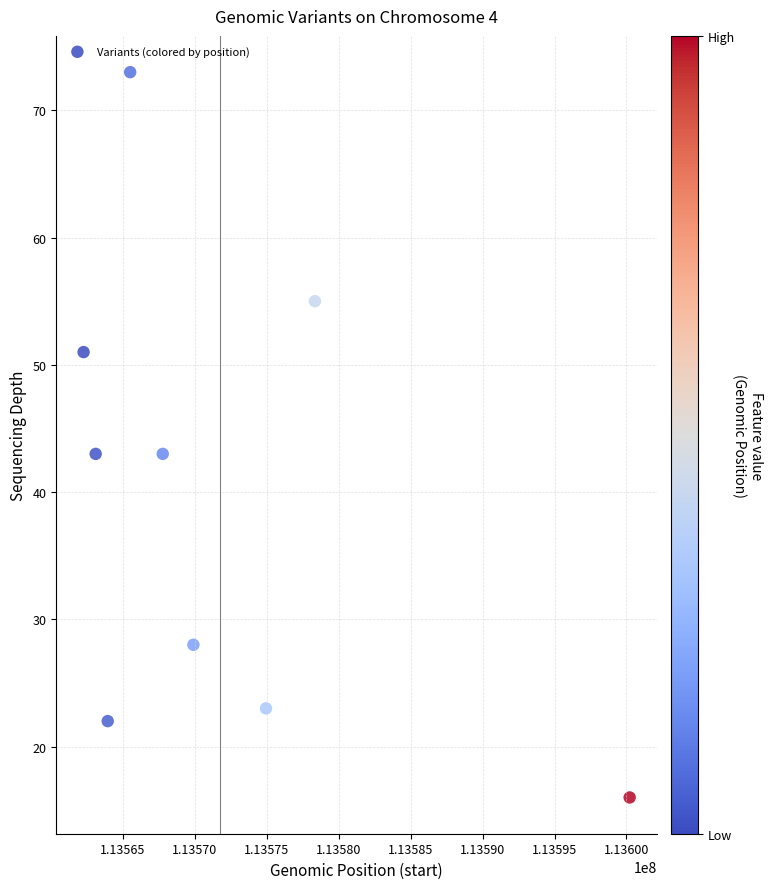

What is the average X value?

113571780